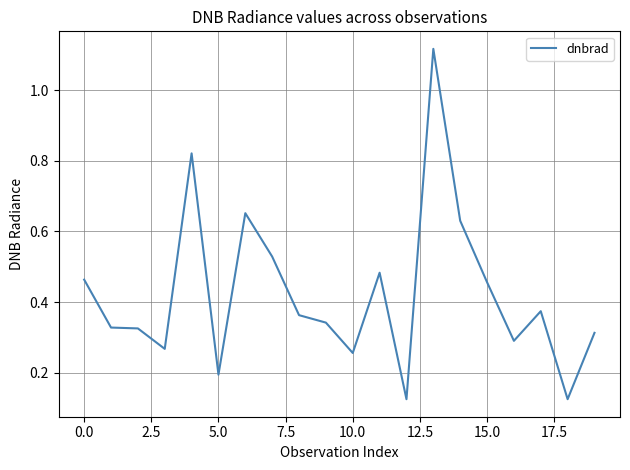

What is the difference between the maximum and minimum values?

1.0